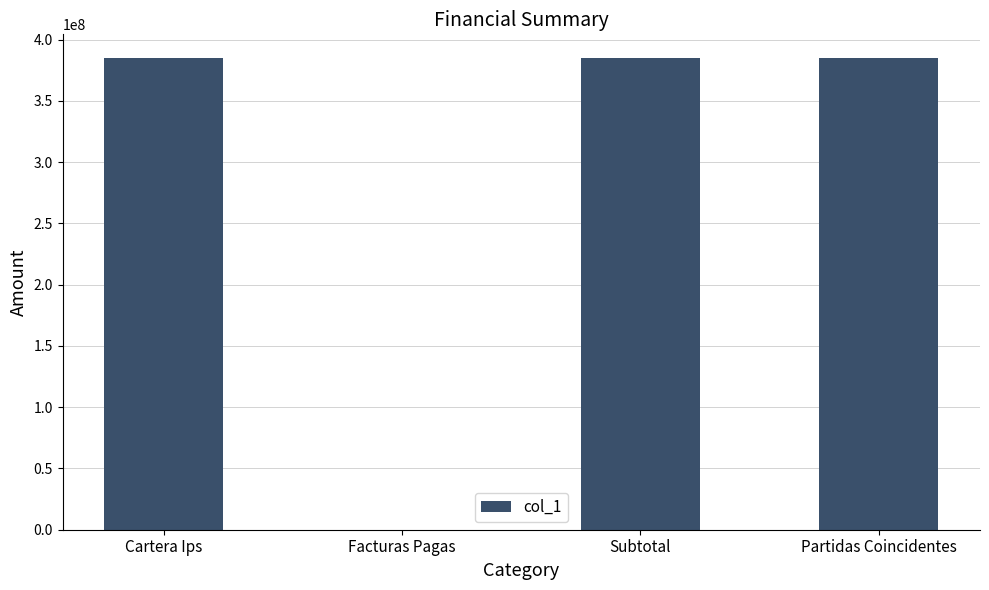

What is the maximum value shown in the chart?

385099463